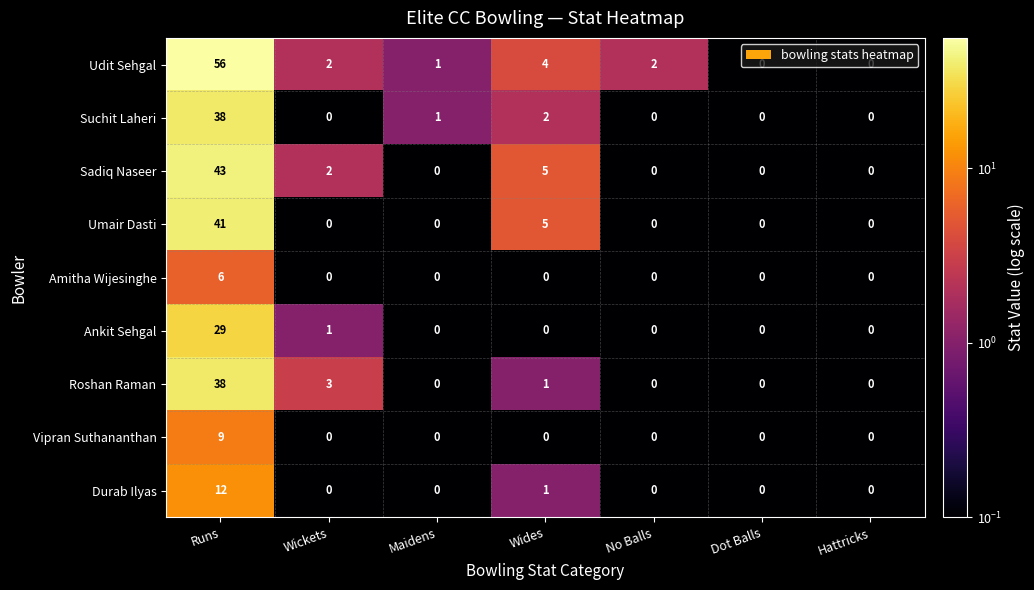

Which series changed the most between Runs and Wickets?

Udit Sehgal